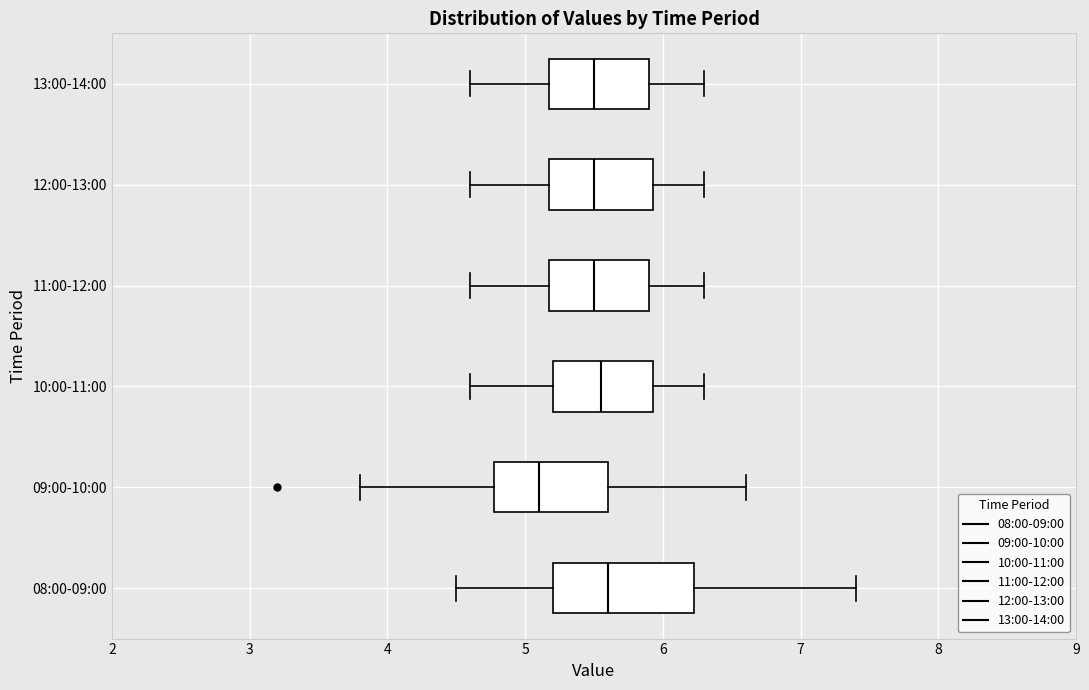

Reading bottom to top, read every box against the x-axis: the position of its median line, the range the box covers, and the ends of its whiskers. The values are not printed on the chart, so give them approximately, as read against the axis.

08:00-09:00: median 5.6, box 5.2 to 6.2, whiskers 4.5 to 7.4
09:00-10:00: median 5.1, box 4.8 to 5.6, whiskers 3.8 to 6.6
10:00-11:00: median 5.6, box 5.2 to 5.9, whiskers 4.6 to 6.3
11:00-12:00: median 5.5, box 5.2 to 5.9, whiskers 4.6 to 6.3
12:00-13:00: median 5.5, box 5.2 to 5.9, whiskers 4.6 to 6.3
13:00-14:00: median 5.5, box 5.2 to 5.9, whiskers 4.6 to 6.3